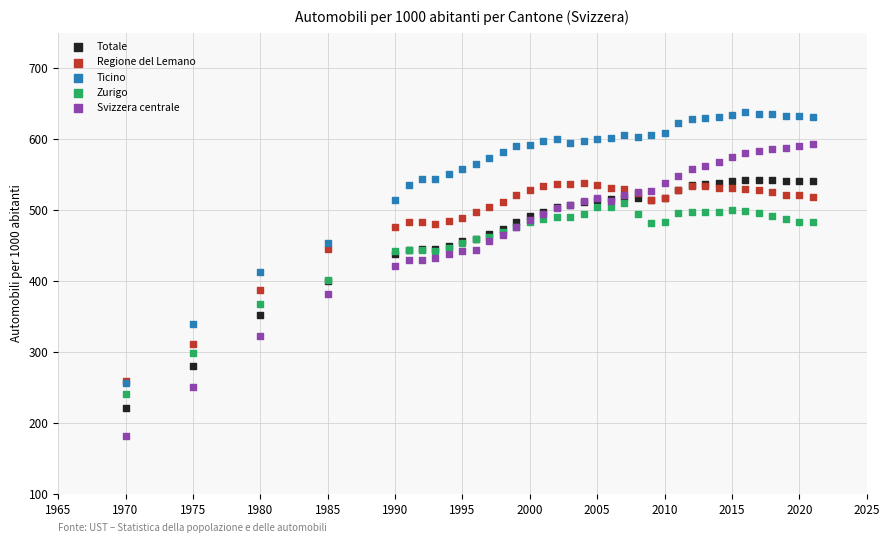

Which series has the widest spread of Y values?

Svizzera centrale